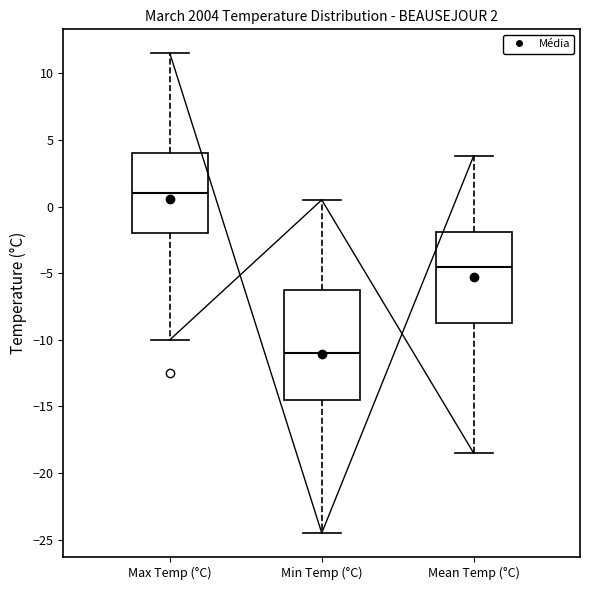

Which box is the tallest, from its lower edge to its upper edge?

Min Temp (°C)